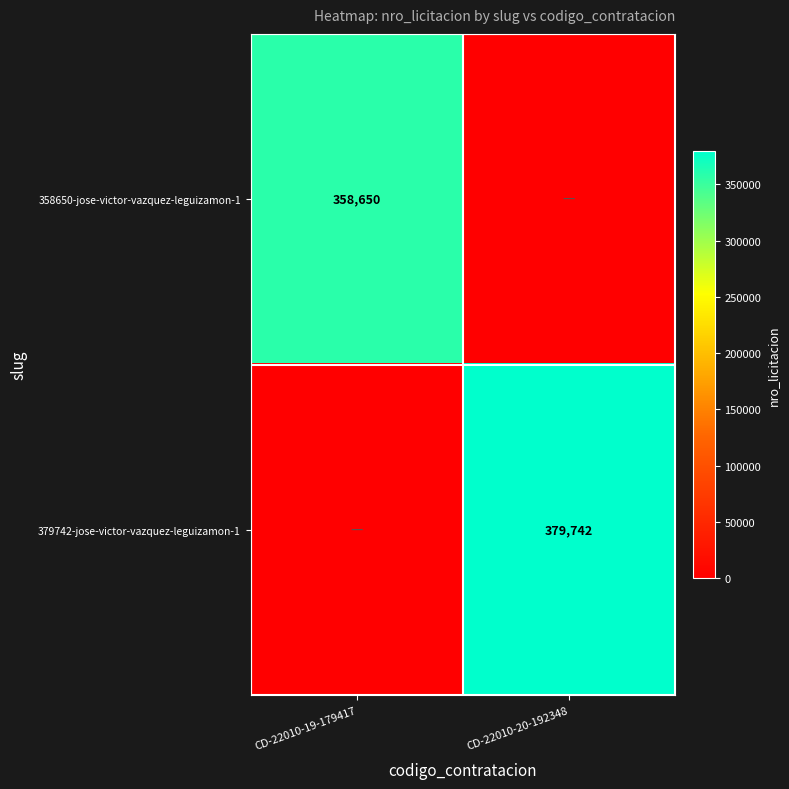

Which category has the lowest value across all series?

CD-22010-20-192348